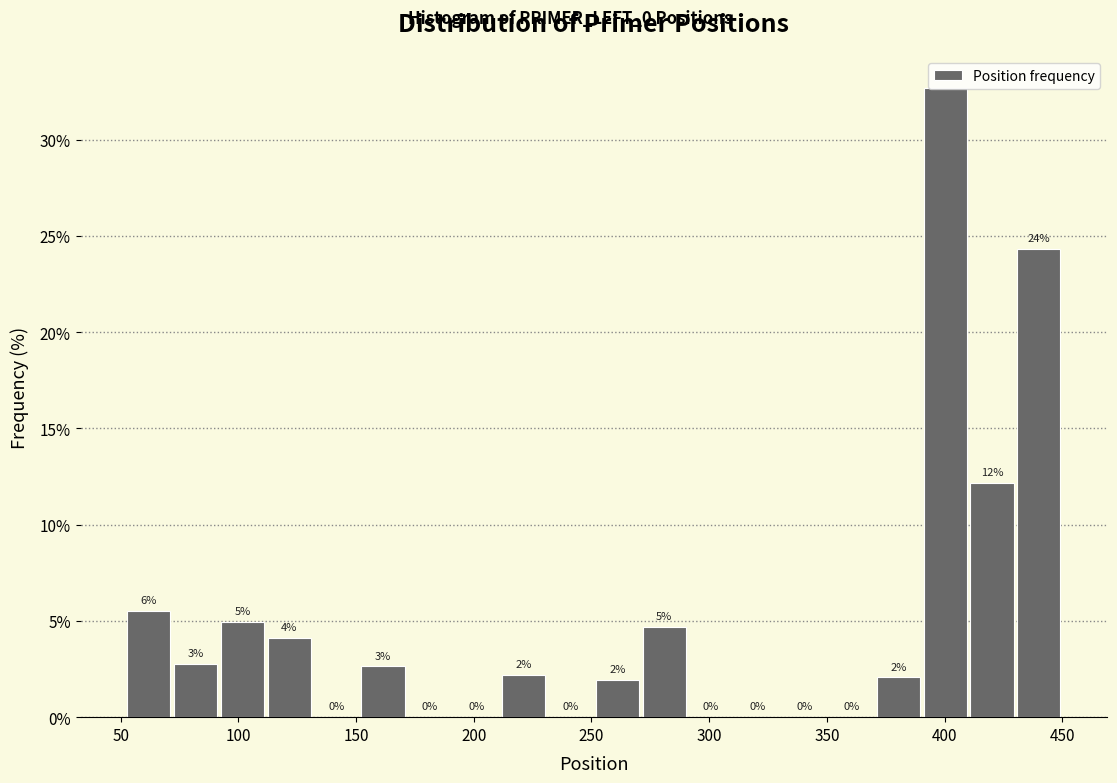

Around what value on the x-axis is the tallest bar? Give the approximate position of its centre, as read against the axis.

400